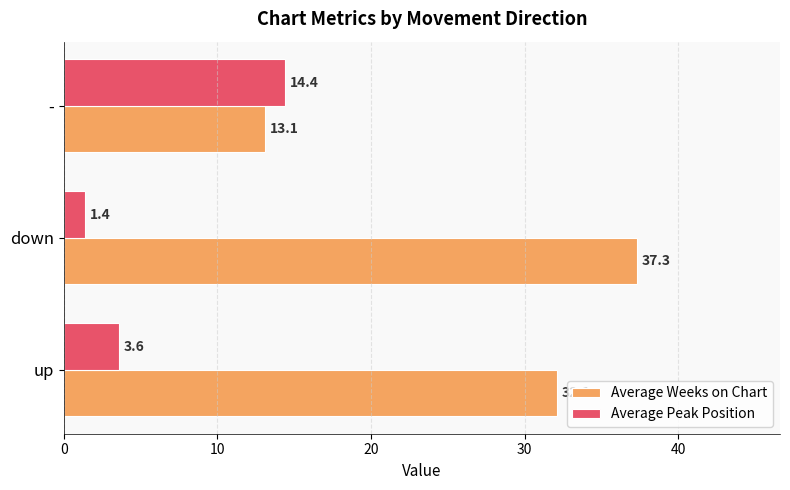

What is the sum of all Average Peak Position values?

19.4